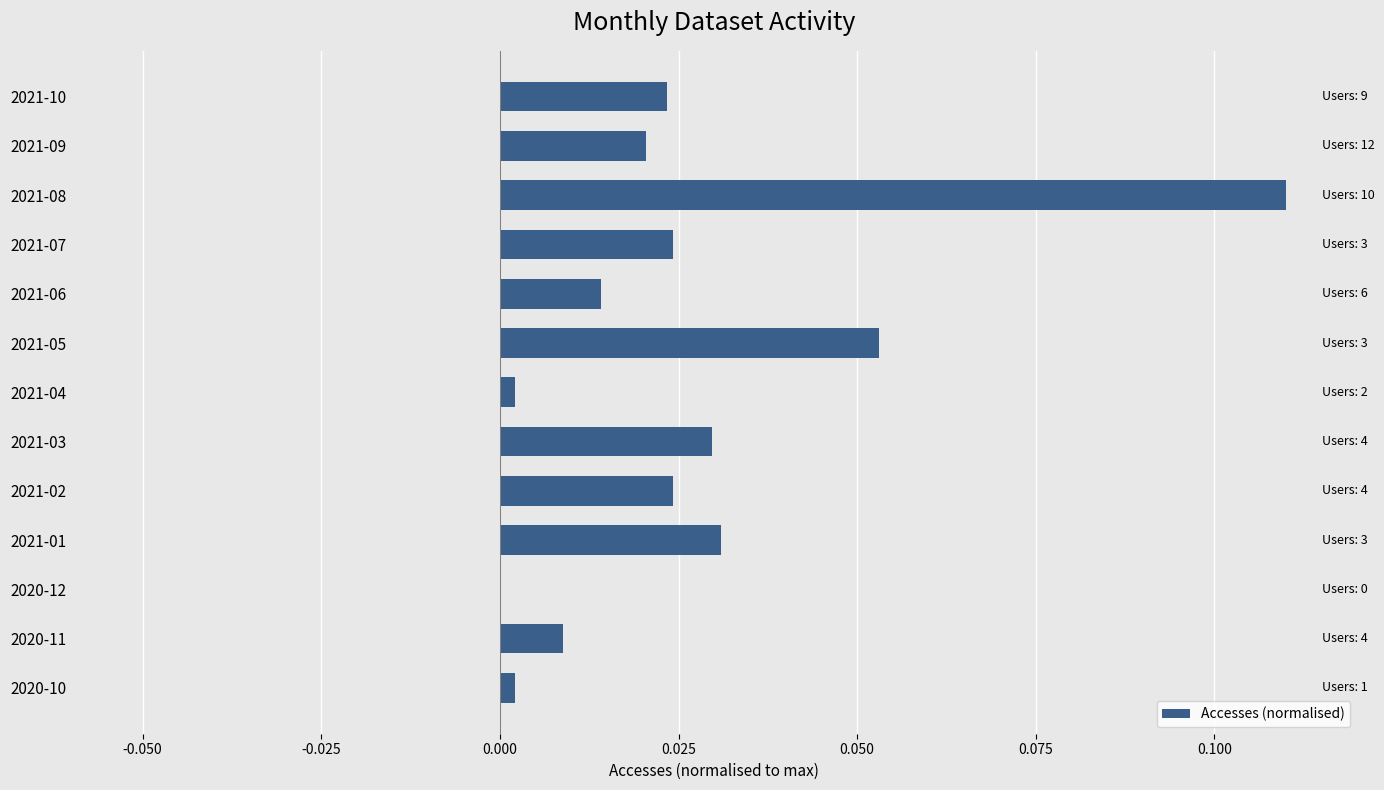

The value at 2020-11 is 0.0. True or false?

True